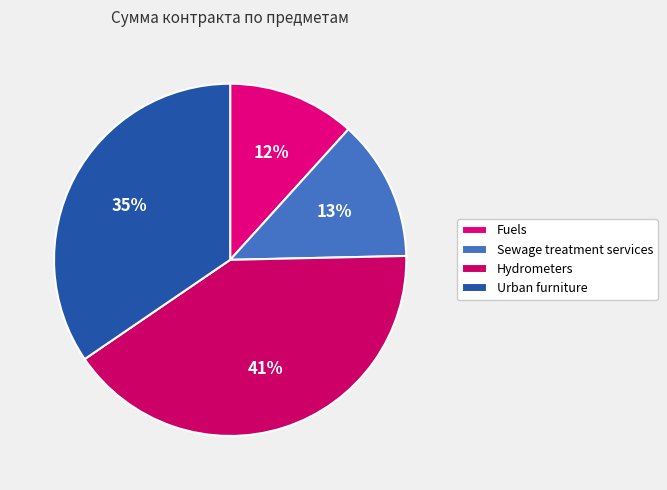

Approximately how many times larger is the value at Hydrometers compared to Urban furniture?

1.2